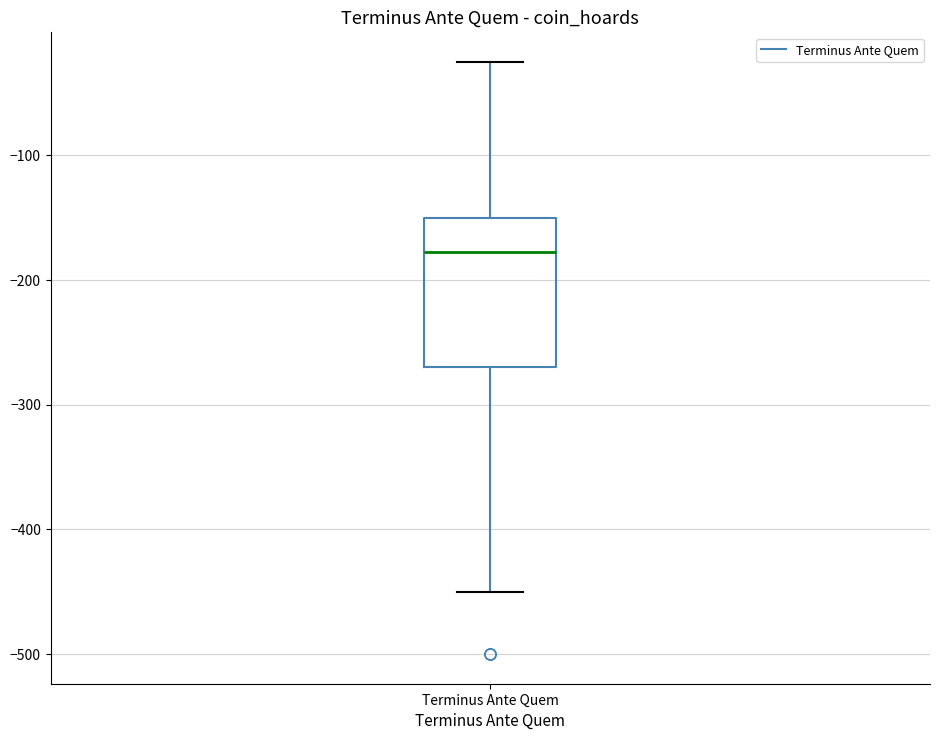

Read this box plot against the y-axis: the position of the median line, the range covered by the box, and the ends of both whiskers. The values are not printed on the chart, so give them approximately, as read against the axis.

median -180, box -270 to -150, whiskers -450 to -20